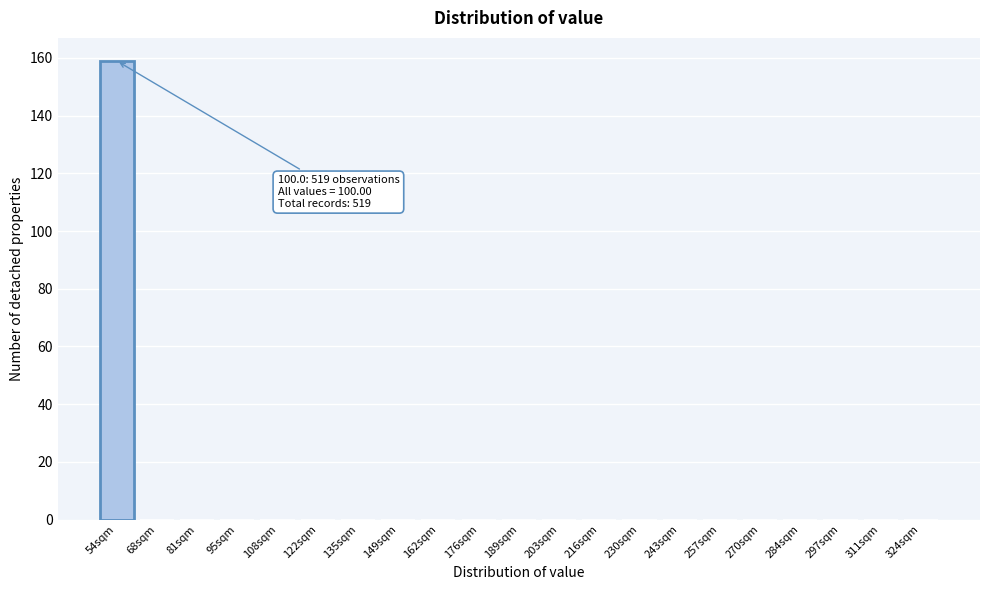

Reading left to right, transcribe all the data shown in this chart.

54sqm=159	68sqm=0	81sqm=0	95sqm=0	108sqm=0	122sqm=0	135sqm=0	149sqm=0	162sqm=0	176sqm=0	189sqm=0	203sqm=0	216sqm=0	230sqm=0	243sqm=0	257sqm=0	270sqm=0	284sqm=0	297sqm=0	311sqm=0	324sqm=0